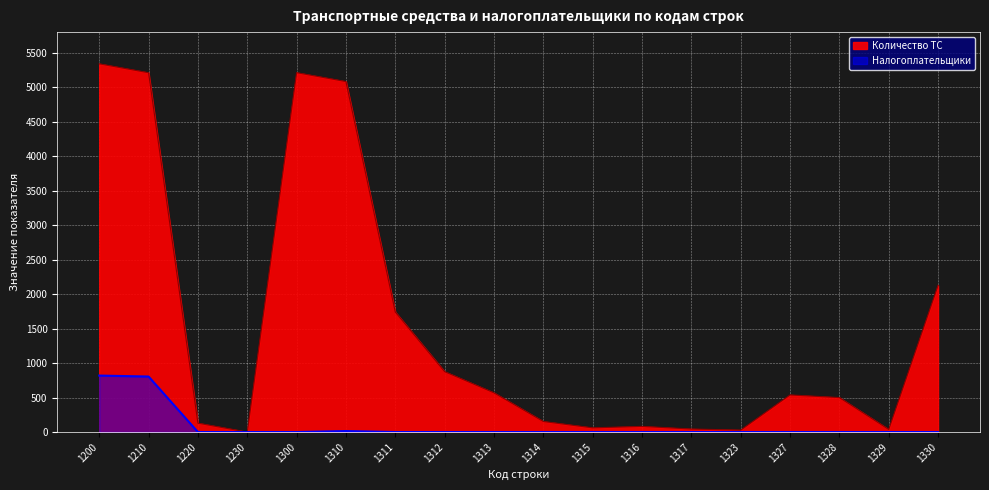

Which series changed the most between 1329 and 1330?

Количество ТС